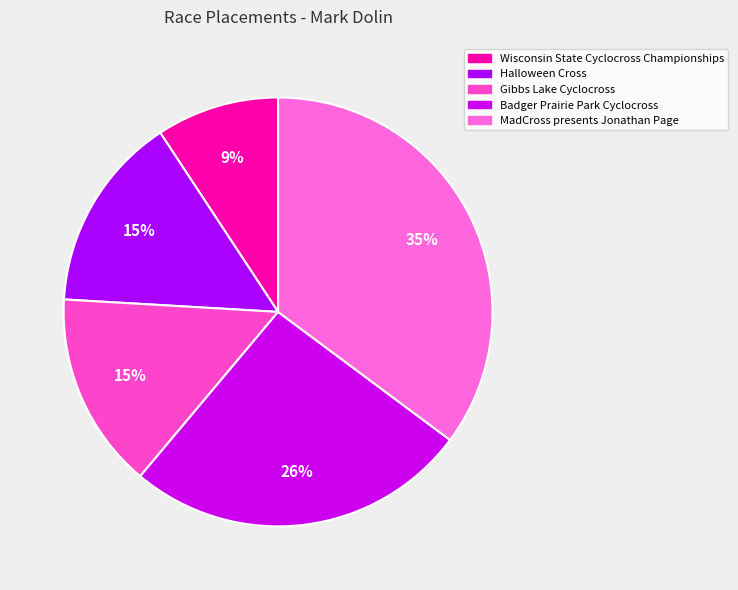

Combined, what portion of the pie is Badger Prairie Park Cyclocross and MadCross presents Jonathan Page?

61.1%